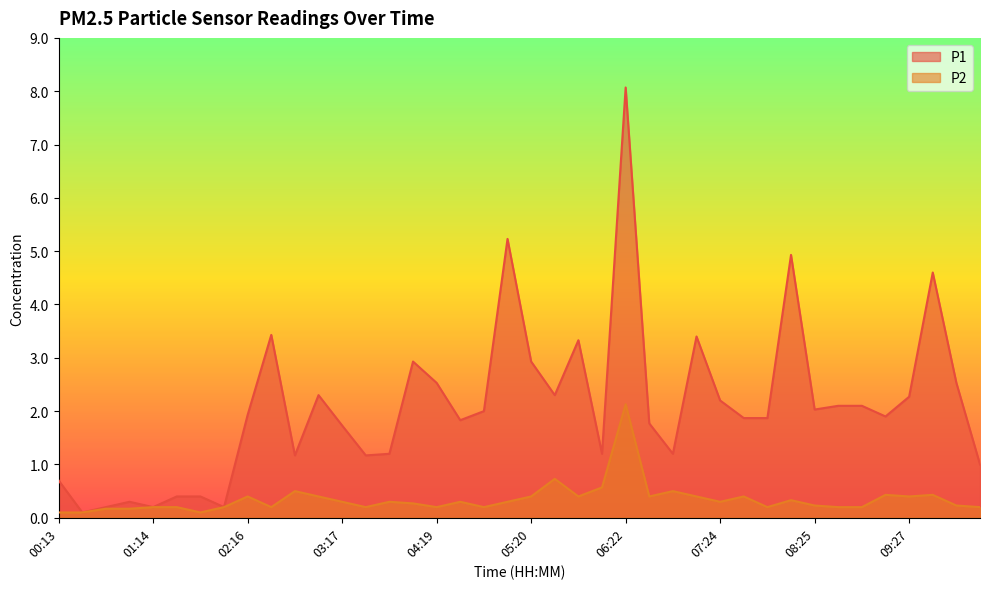

True or false: P1 and P2 intersect in this chart.

False